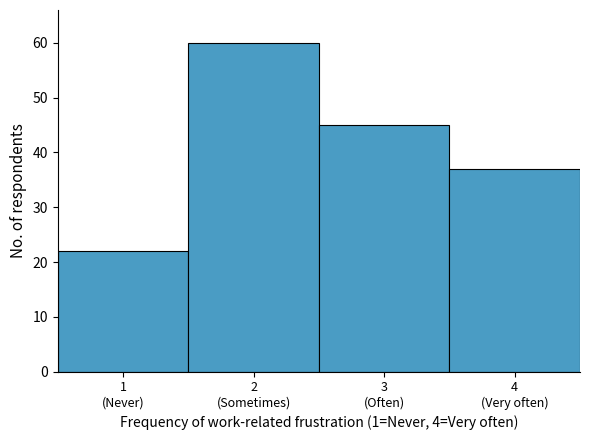

Reading right to left, transcribe all the data shown in this chart.

37	45	60	22